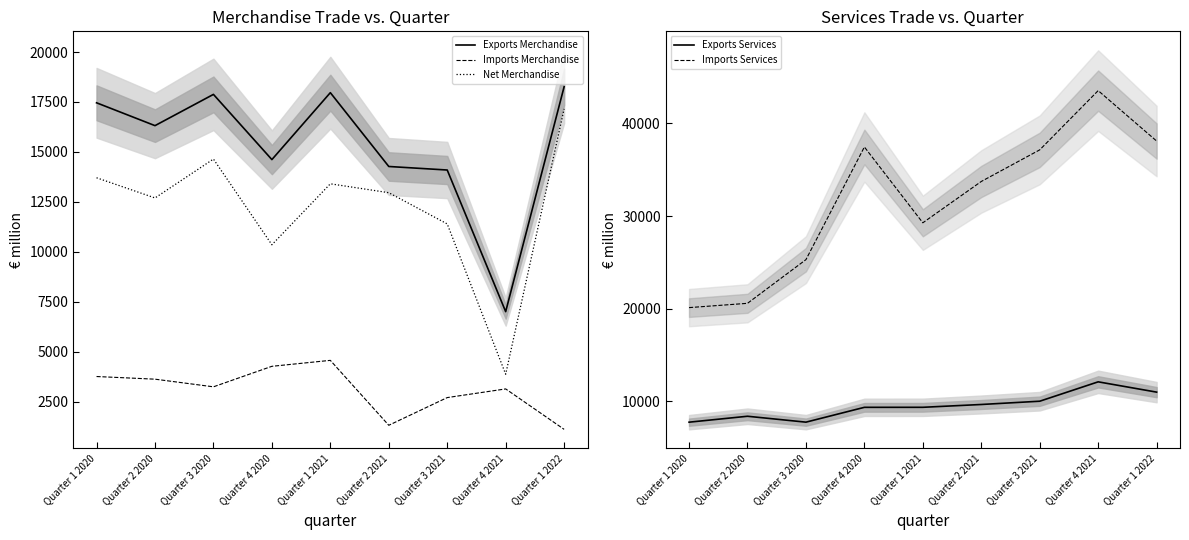

What is the minimum value shown in the chart?

1108